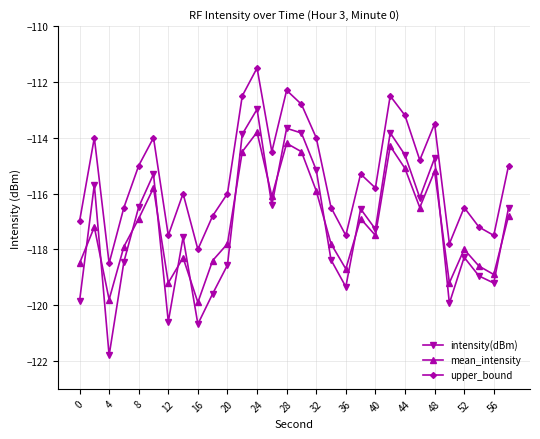

What is the lowest value of the upper_bound series?

-118.5